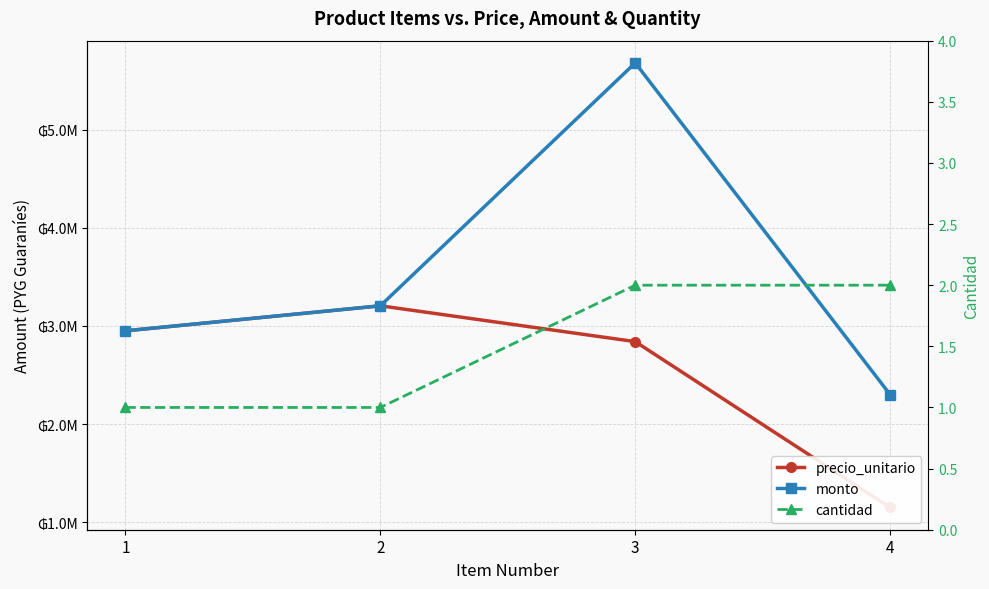

What is the greatest value displayed?

5680000